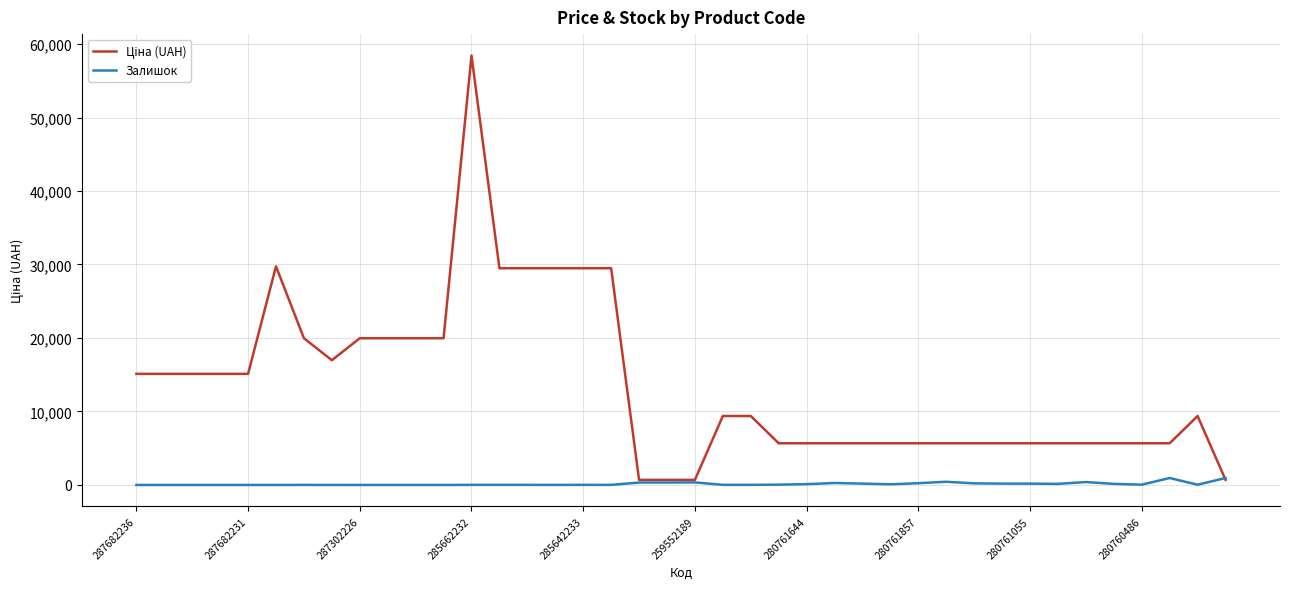

What is the maximum value shown in the chart?

58426.5